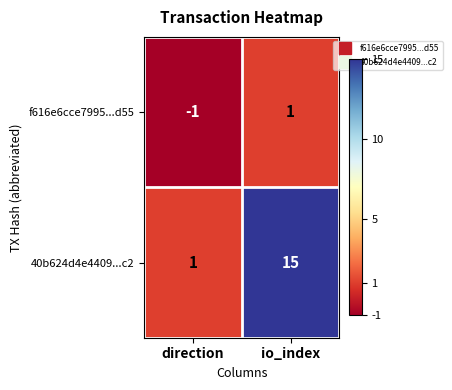

Which series changed the most between direction and io_index?

40b624d4e4409...c2